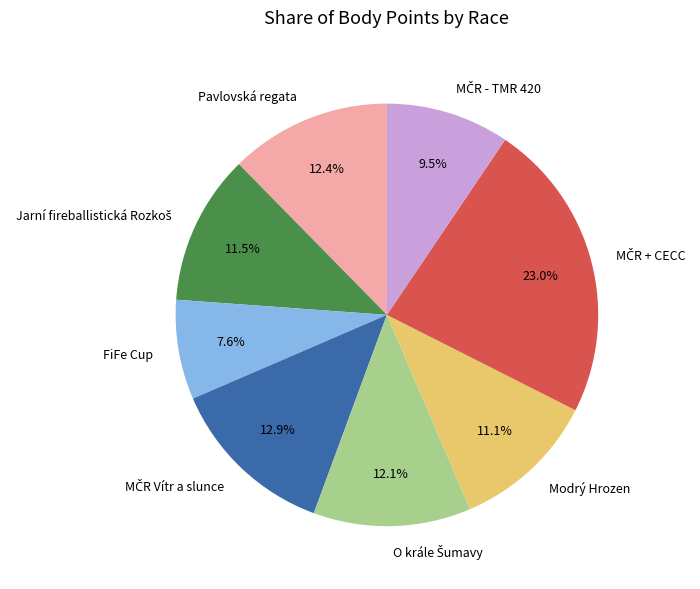

Does Pavlovská regata account for over 50% of the chart?

No